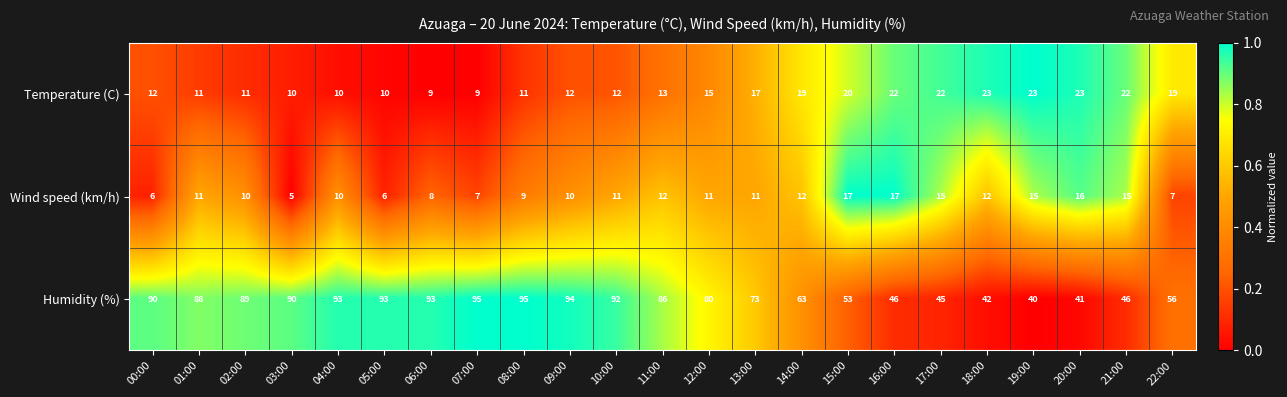

Rank the series by their maximum value, from lowest to highest.

Wind speed (km/h), Temperature (C), Humidity (%)